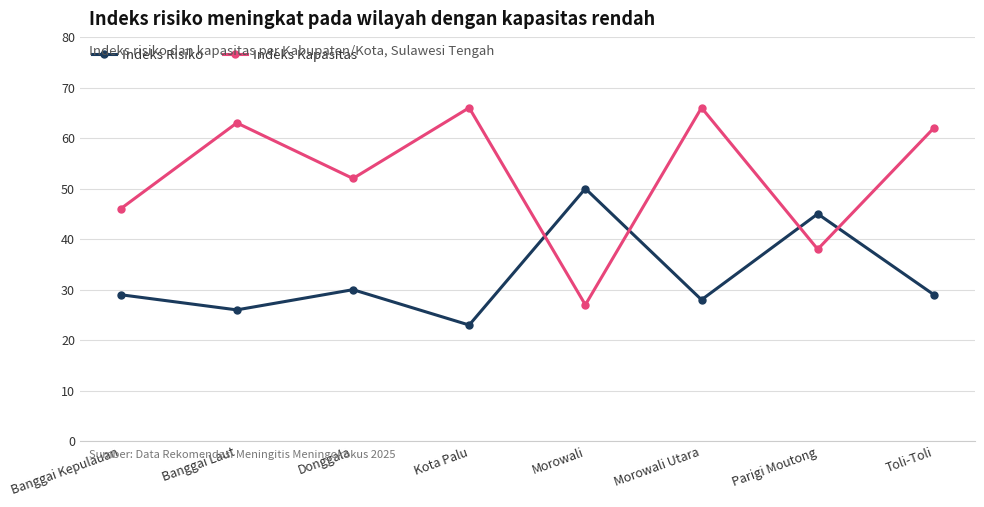

At which category does Indeks Risiko reach its first local valley?

Banggai Laut